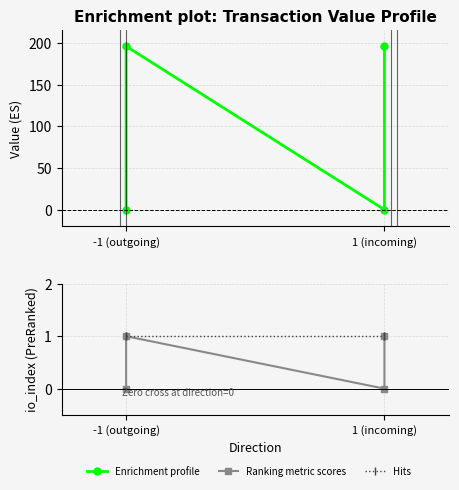

Which category has the lowest value in the Enrichment profile series?

-1 (outgoing)